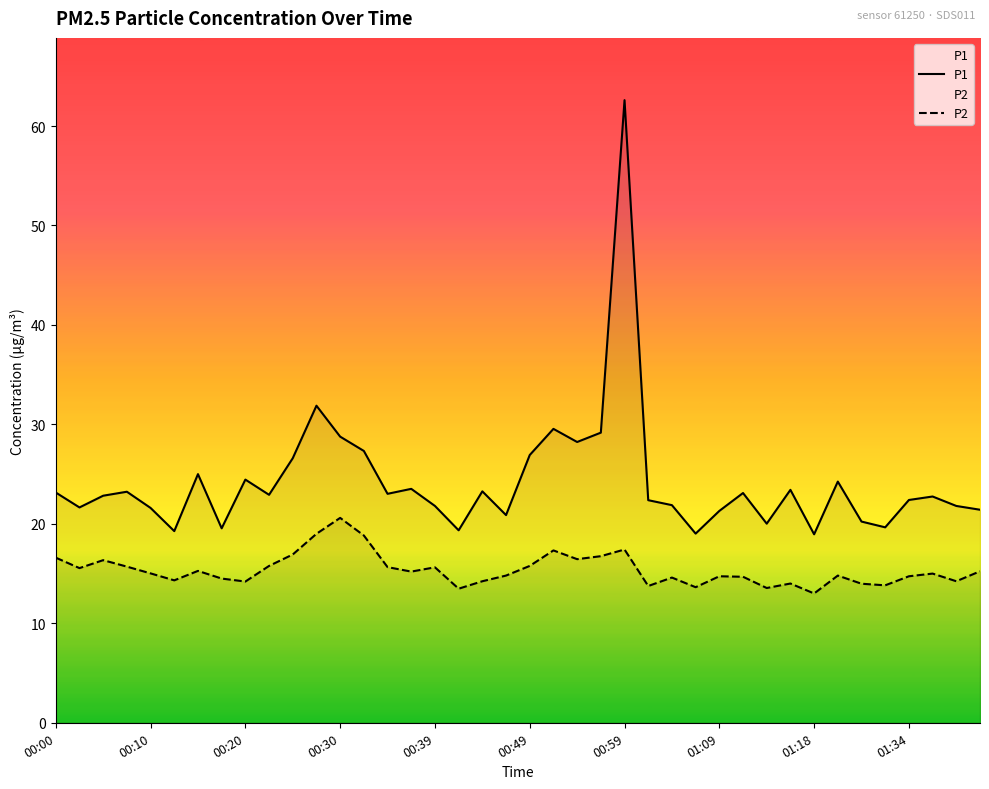

In P2, how many points are lower than both neighbors (excluding endpoints)?

12